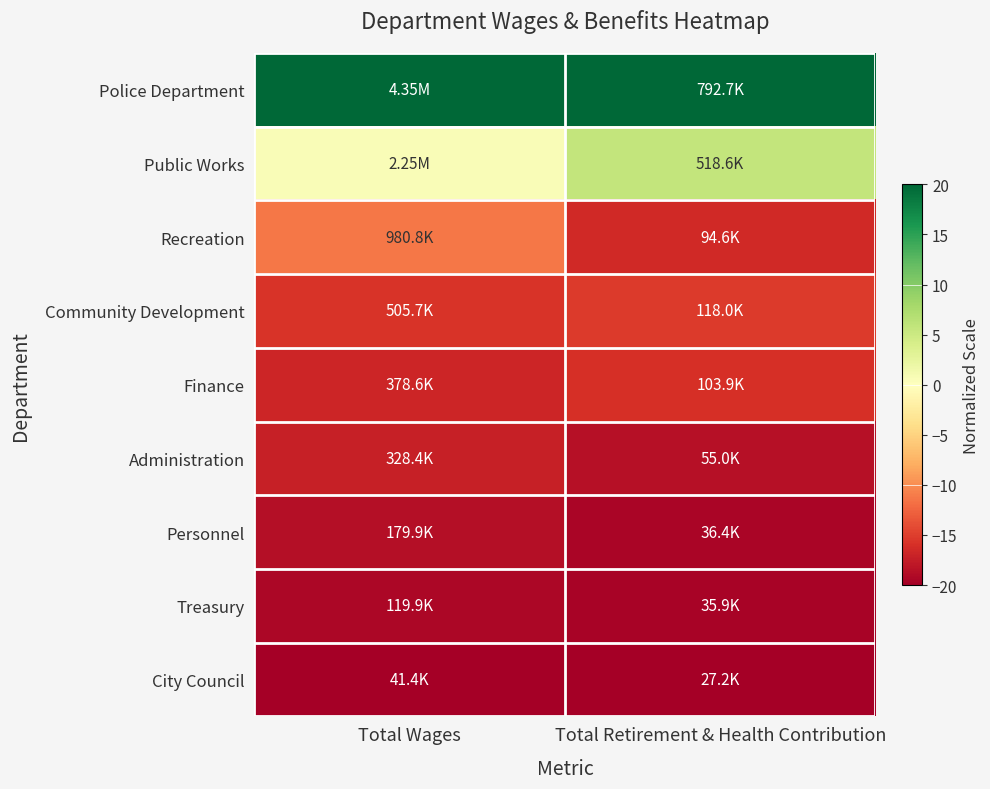

Reading left to right, what are all the values shown in this chart?

Police Department: Total Wages=20.0	Total Retirement & Health Contribution=20.0
Public Works: Total Wages=0.5	Total Retirement & Health Contribution=5.7
Recreation: Total Wages=-11.3	Total Retirement & Health Contribution=-16.5
Community Development: Total Wages=-15.7	Total Retirement & Health Contribution=-15.3
Finance: Total Wages=-16.9	Total Retirement & Health Contribution=-16.0
Administration: Total Wages=-17.3	Total Retirement & Health Contribution=-18.6
Personnel: Total Wages=-18.7	Total Retirement & Health Contribution=-19.5
Treasury: Total Wages=-19.3	Total Retirement & Health Contribution=-19.5
City Council: Total Wages=-20.0	Total Retirement & Health Contribution=-20.0